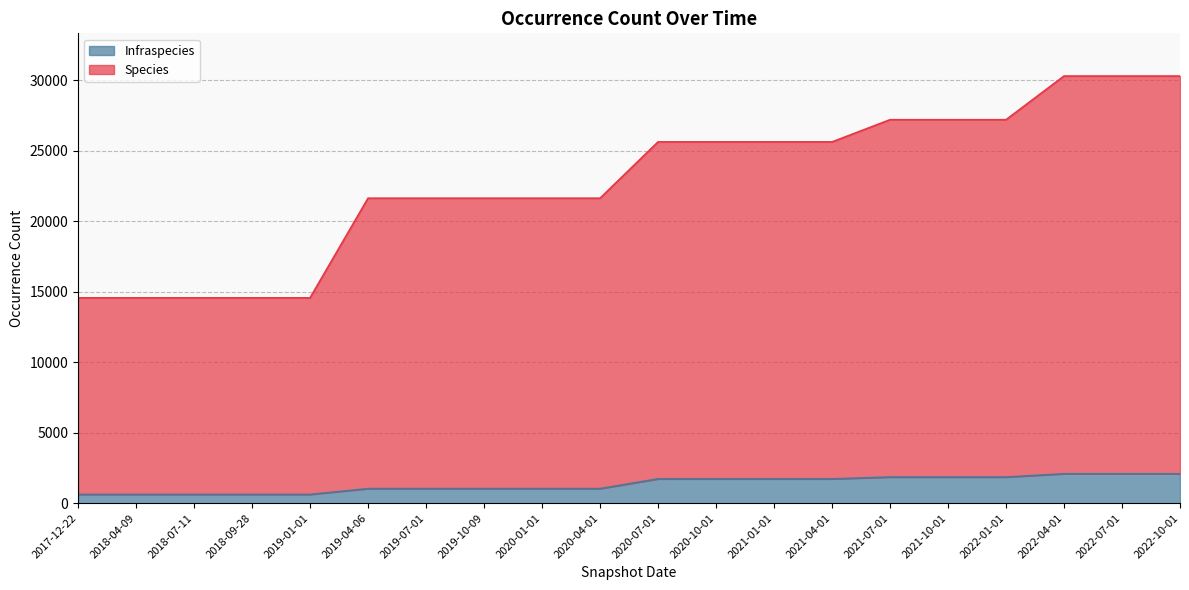

Rank the categories by Infraspecies value from highest to lowest.

2022-04-01, 2022-07-01, 2022-10-01, 2021-07-01, 2021-10-01, 2022-01-01, 2020-07-01, 2020-10-01, 2021-01-01, 2021-04-01, 2019-04-06, 2019-07-01, 2019-10-09, 2020-01-01, 2020-04-01, 2017-12-22, 2018-04-09, 2018-07-11, 2018-09-28, 2019-01-01